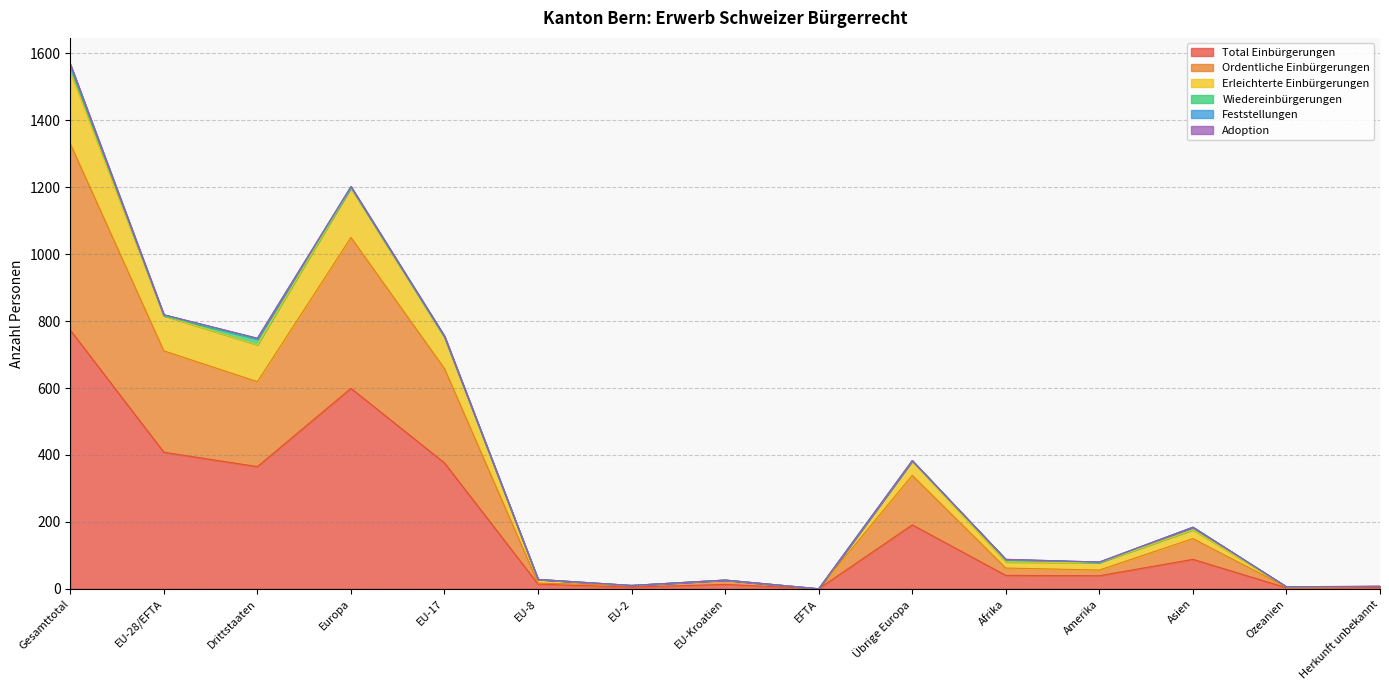

Does the chart display data point markers on the line(s)?

No